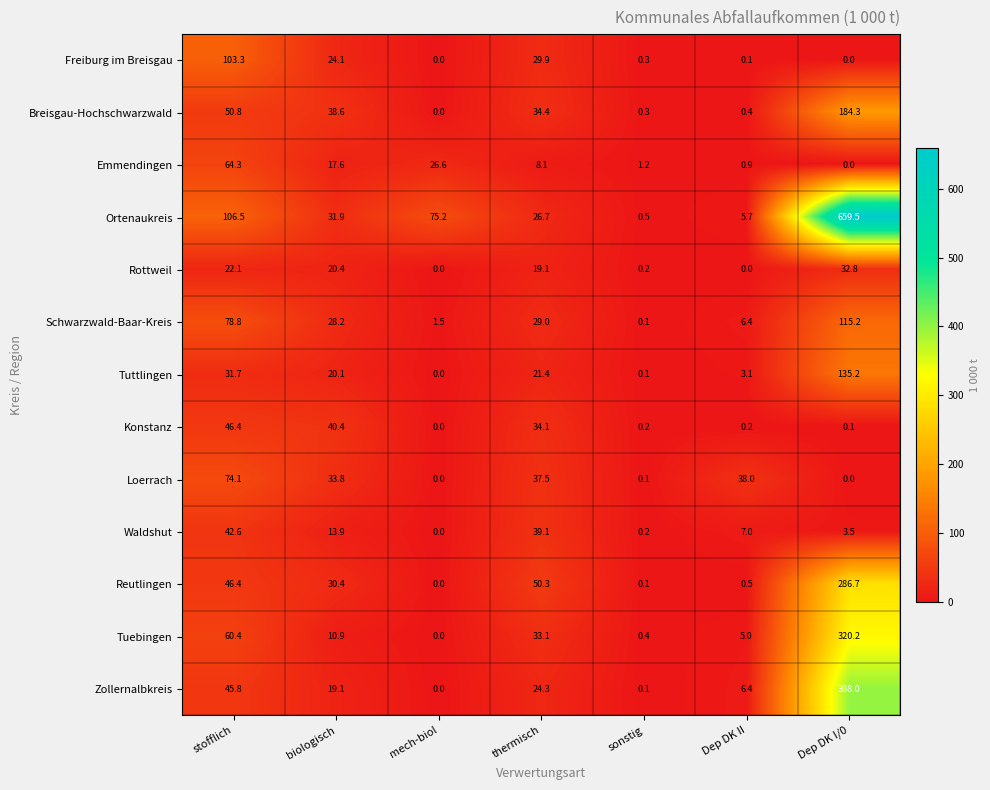

What is the greatest value displayed?

659.5